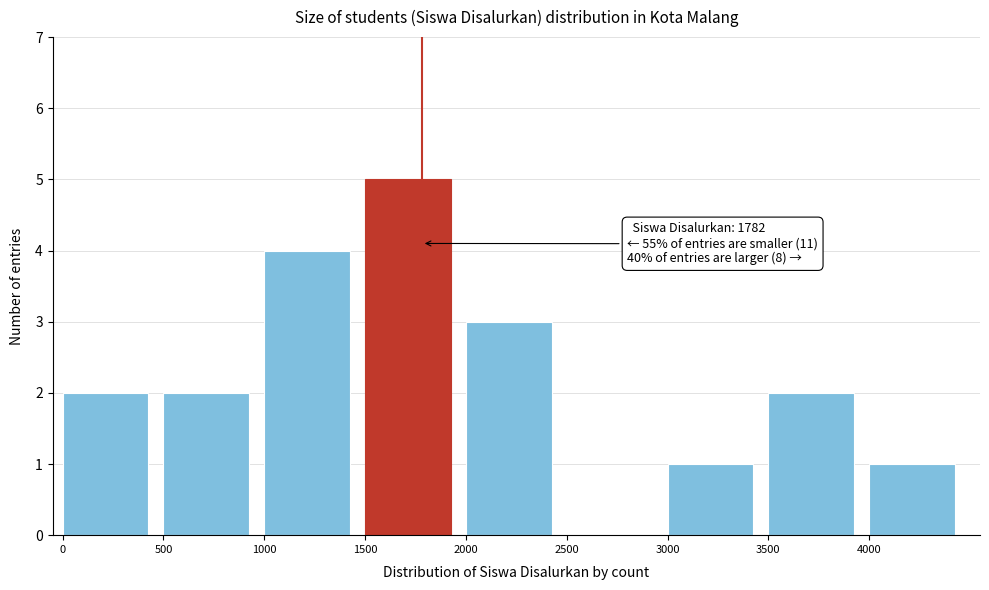

Over which range of the x-axis is the bar tallest?

1500 to 2000